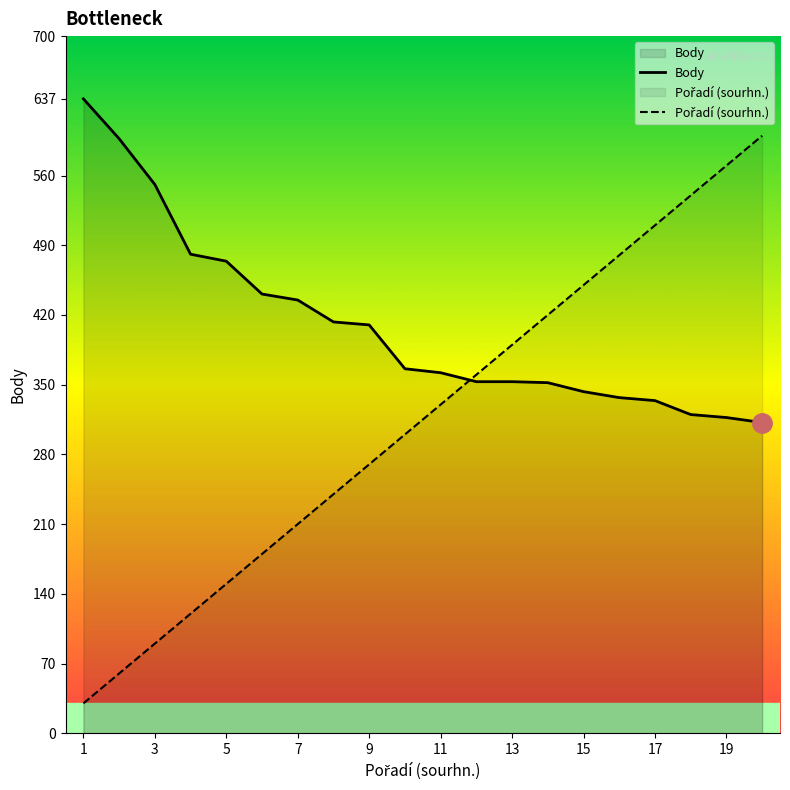

True or false: Body has a value of 492 at 11.

False